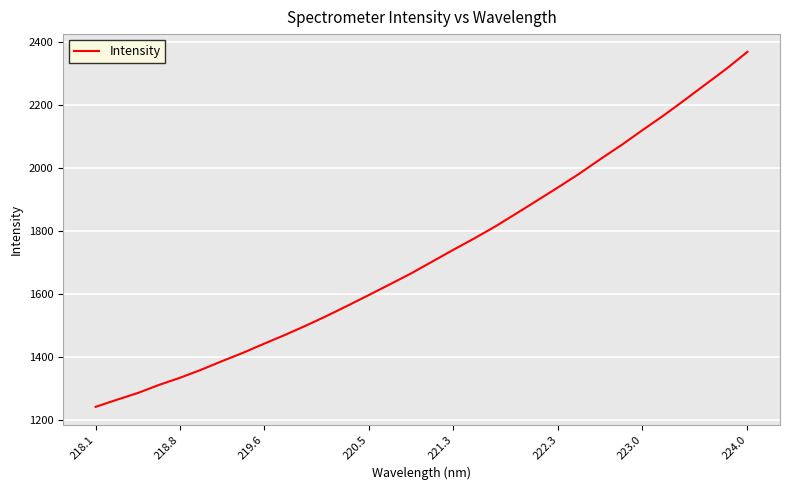

What is the difference between the maximum and minimum values?

1125.3